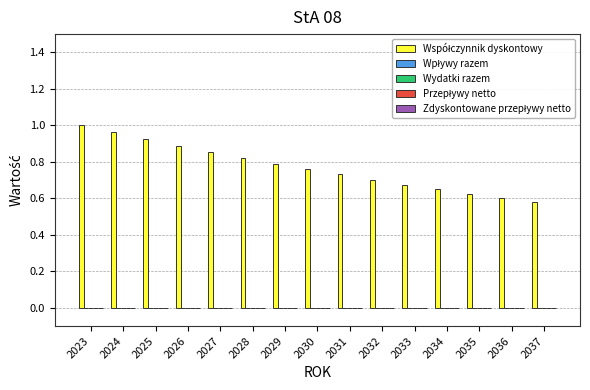

What is the sum of all values?

11.6